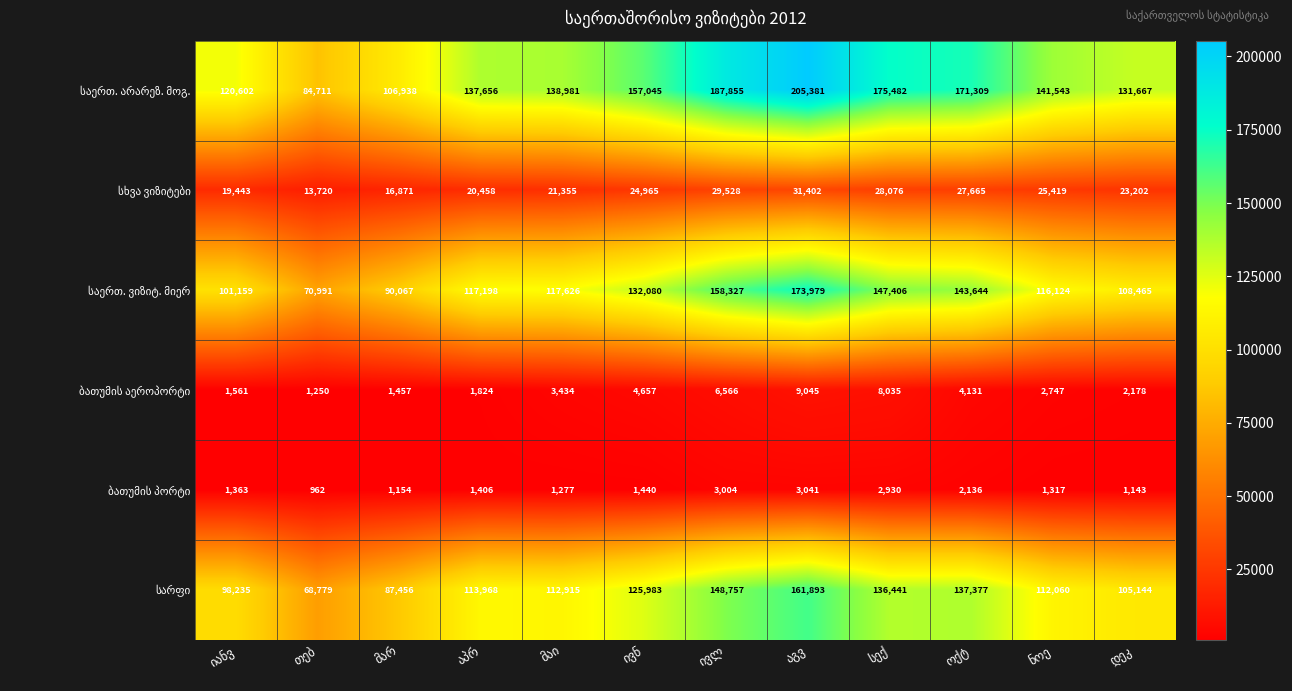

At how many categories does at least one series exceed 58723?

12